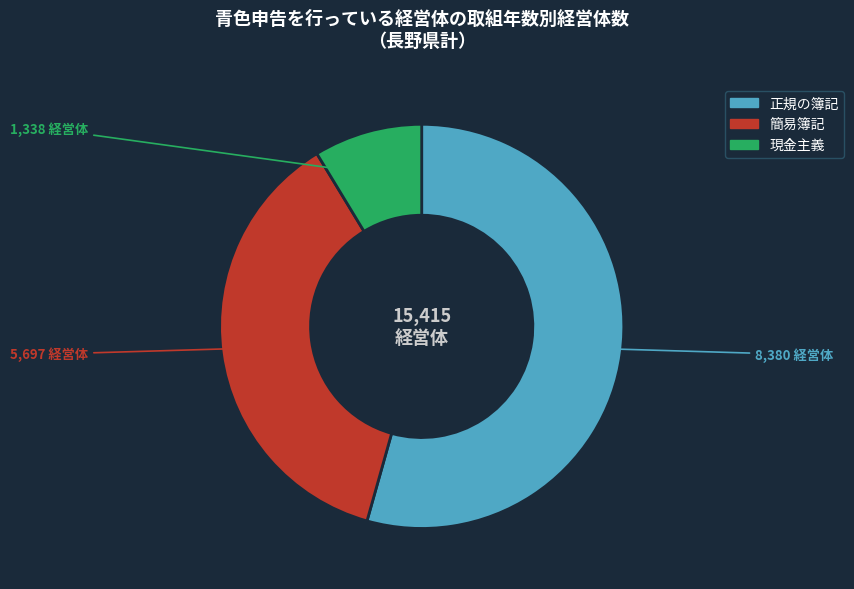

Which slice represents more than half of the pie?

正規の簿記